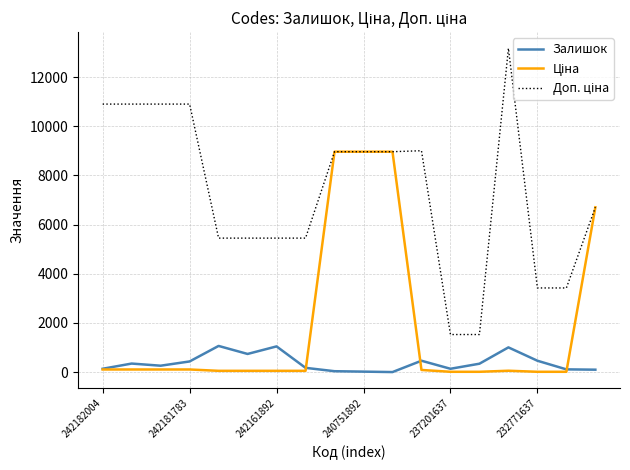

What is the greatest value displayed?

13171.5